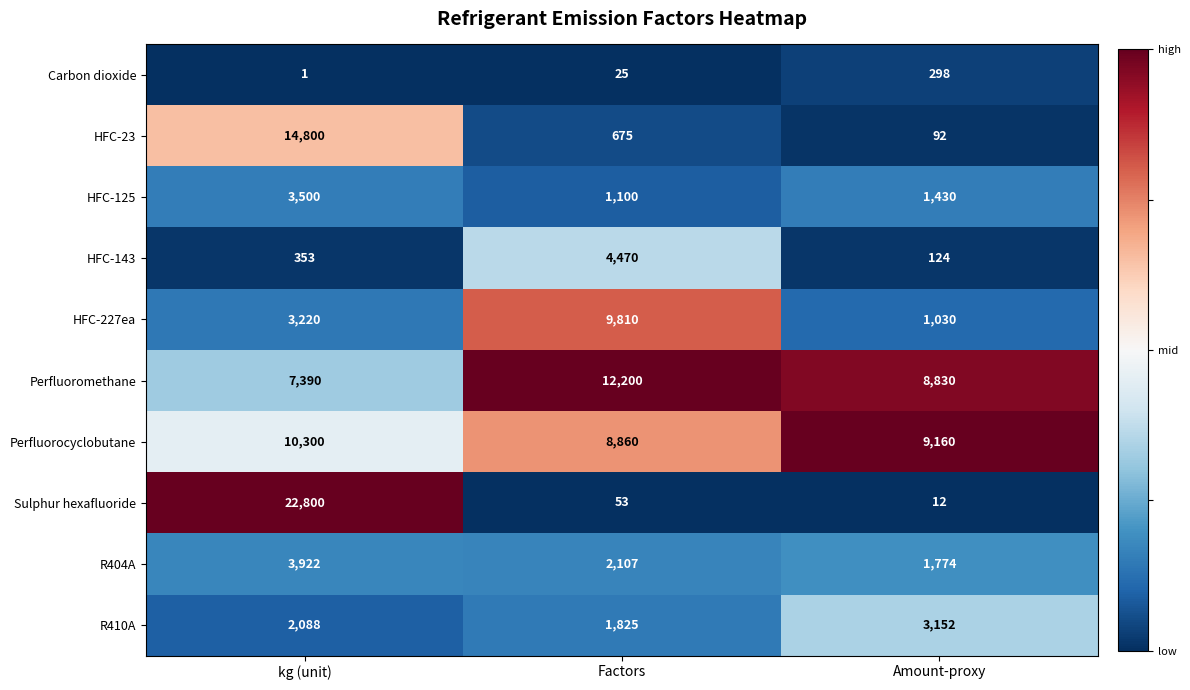

Reading left to right, list all the values displayed in this chart.

Carbon dioxide: kg (unit)=1	Factors=25	Amount-proxy=298
HFC-23: kg (unit)=14800	Factors=675	Amount-proxy=92
HFC-125: kg (unit)=3500	Factors=1100	Amount-proxy=1430
HFC-143: kg (unit)=353	Factors=4470	Amount-proxy=124
HFC-227ea: kg (unit)=3220	Factors=9810	Amount-proxy=1030
Perfluoromethane: kg (unit)=7390	Factors=12200	Amount-proxy=8830
Perfluorocyclobutane: kg (unit)=10300	Factors=8860	Amount-proxy=9160
Sulphur hexafluoride: kg (unit)=22800	Factors=53	Amount-proxy=12
R404A: kg (unit)=3922	Factors=2107	Amount-proxy=1774
R410A: kg (unit)=2088	Factors=1825	Amount-proxy=3152